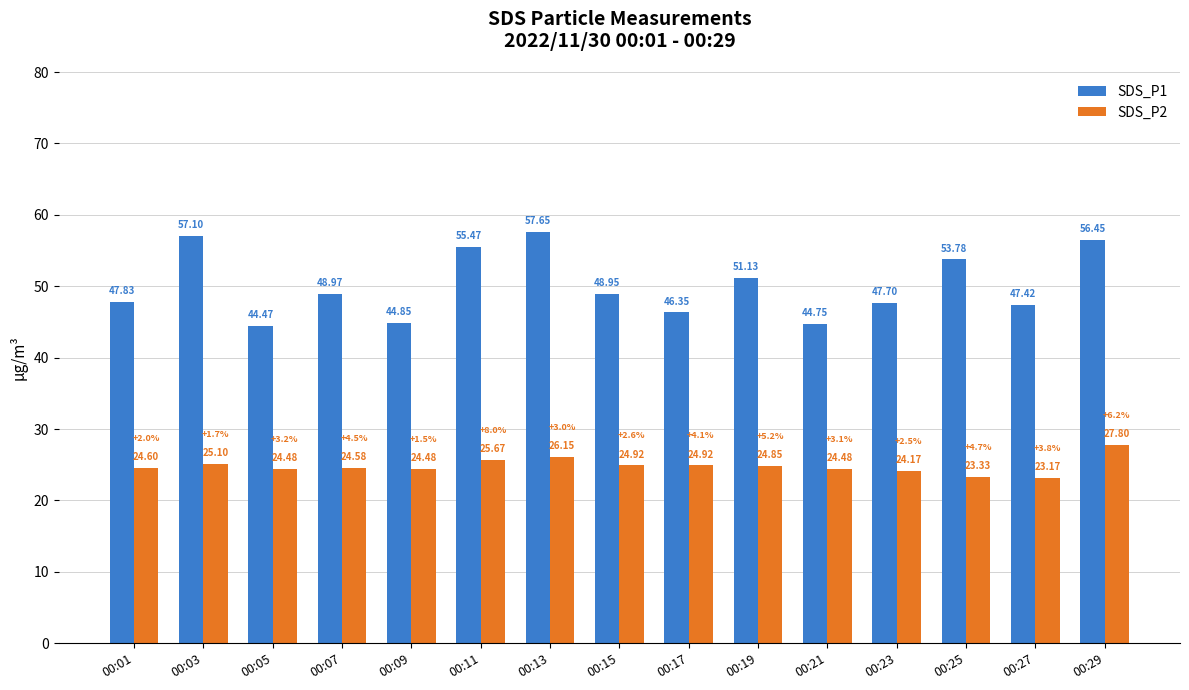

How many values in the SDS_P1 series are below 48?

7